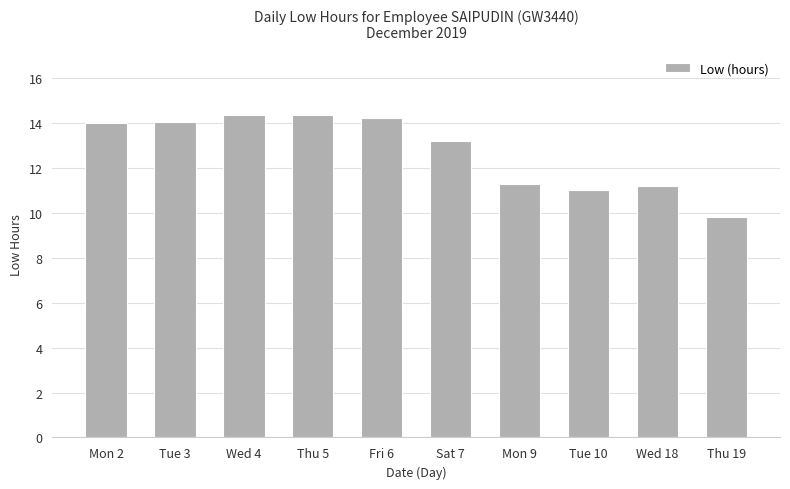

Which category has the lowest value across all series?

Thu 19